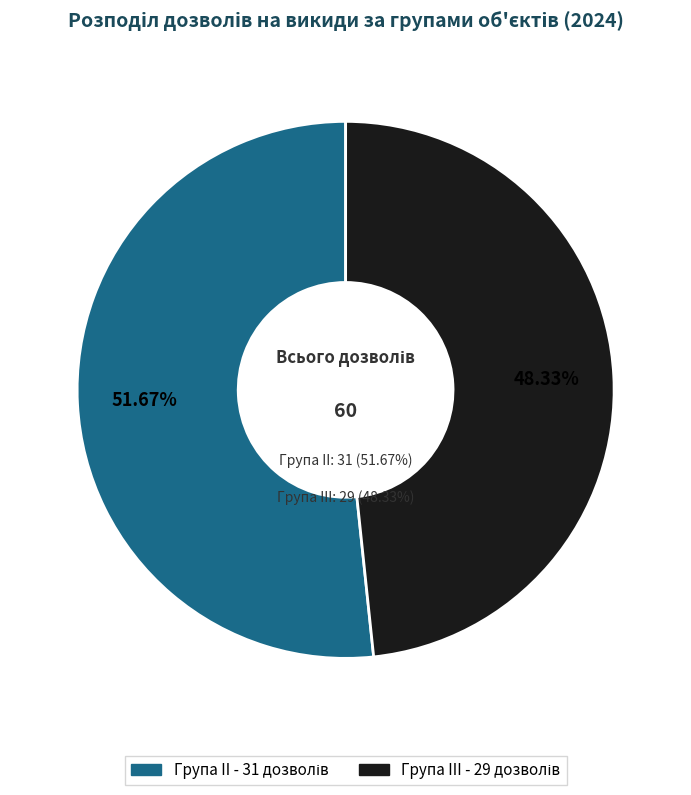

Do Група III and Група II together represent more than half of the pie?

Yes